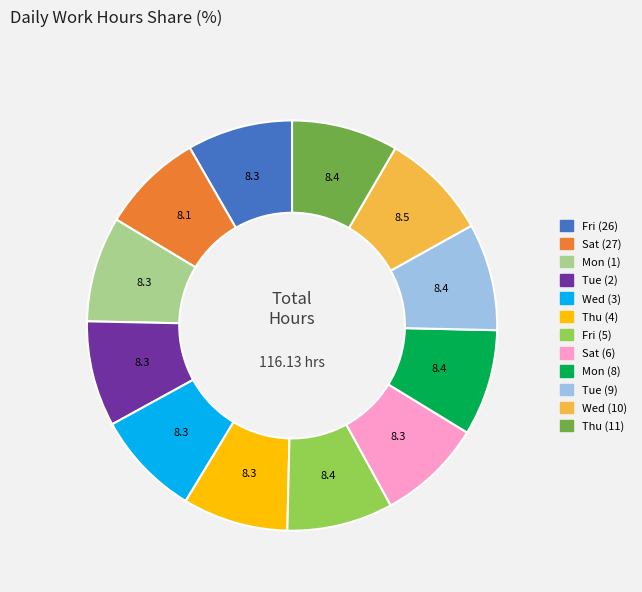

How many segments does this pie chart have?

12